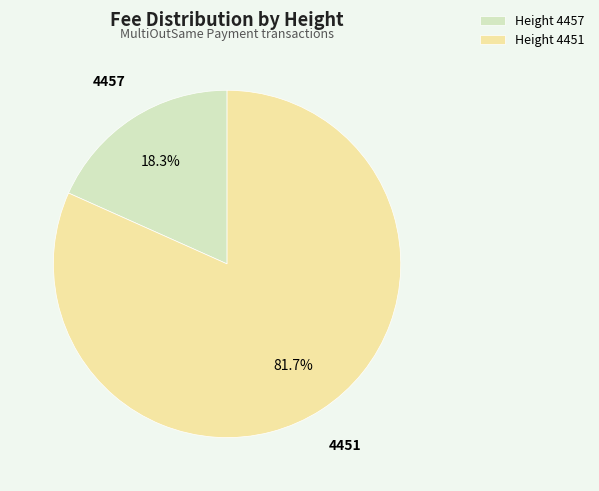

Which category has the smallest portion of the pie?

4457